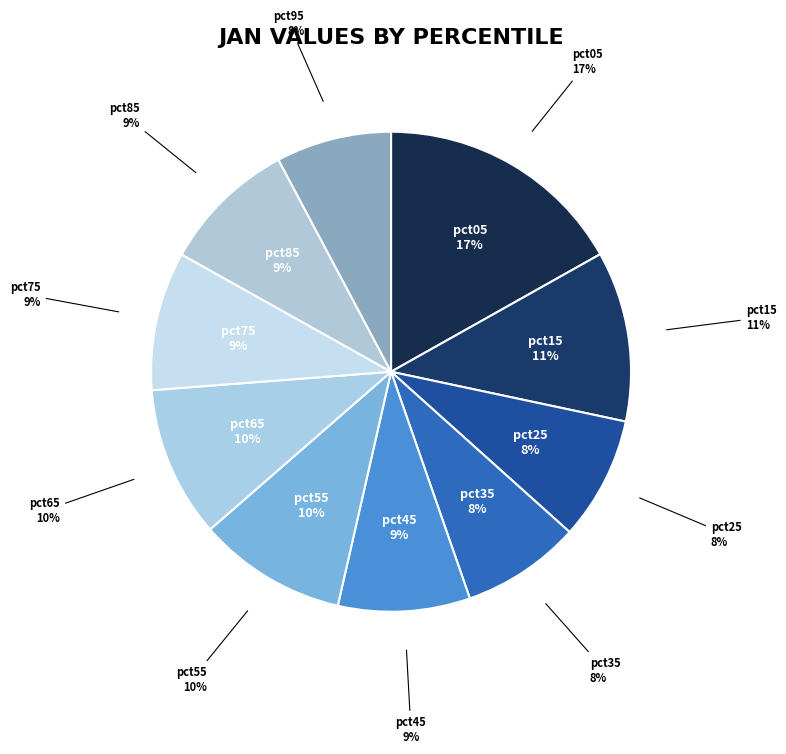

Rank the categories by value from lowest to highest.

pct95, pct35, pct25, pct45, pct85, pct75, pct55, pct65, pct15, pct05